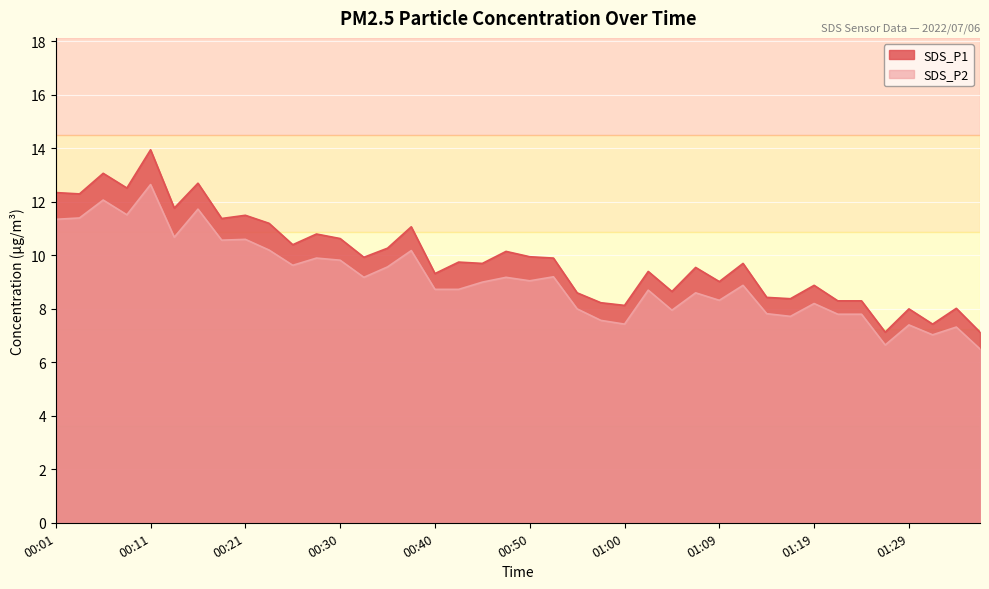

What is the difference between the highest and lowest values at 00:13?

1.1